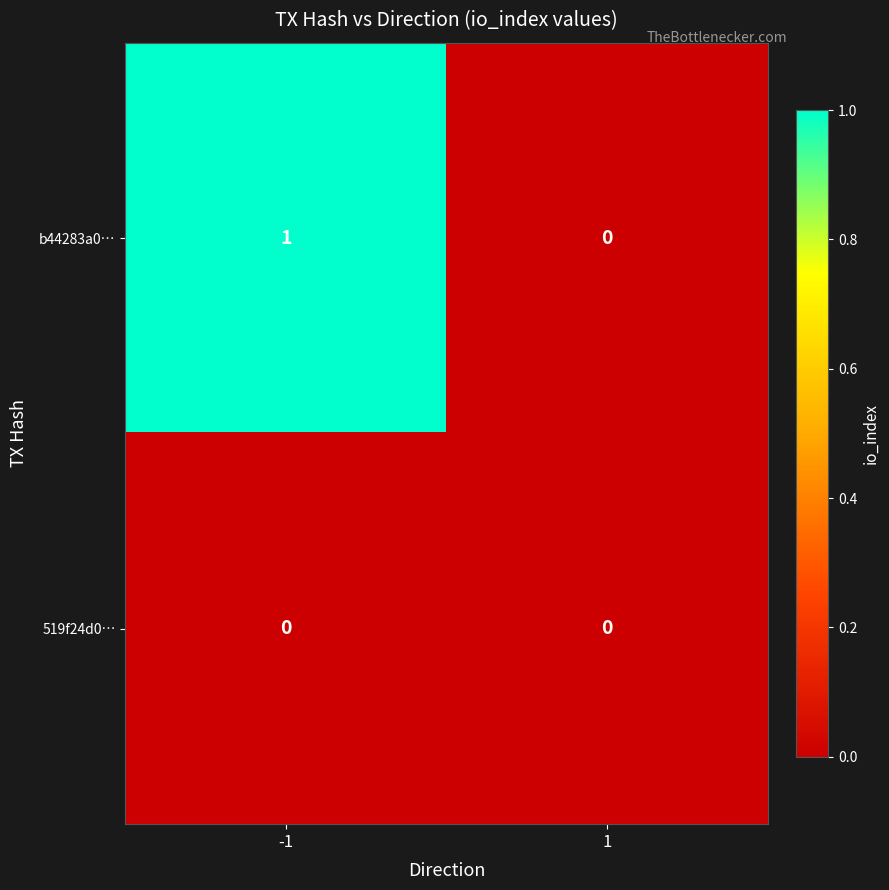

Count the number of categories in the chart.

2